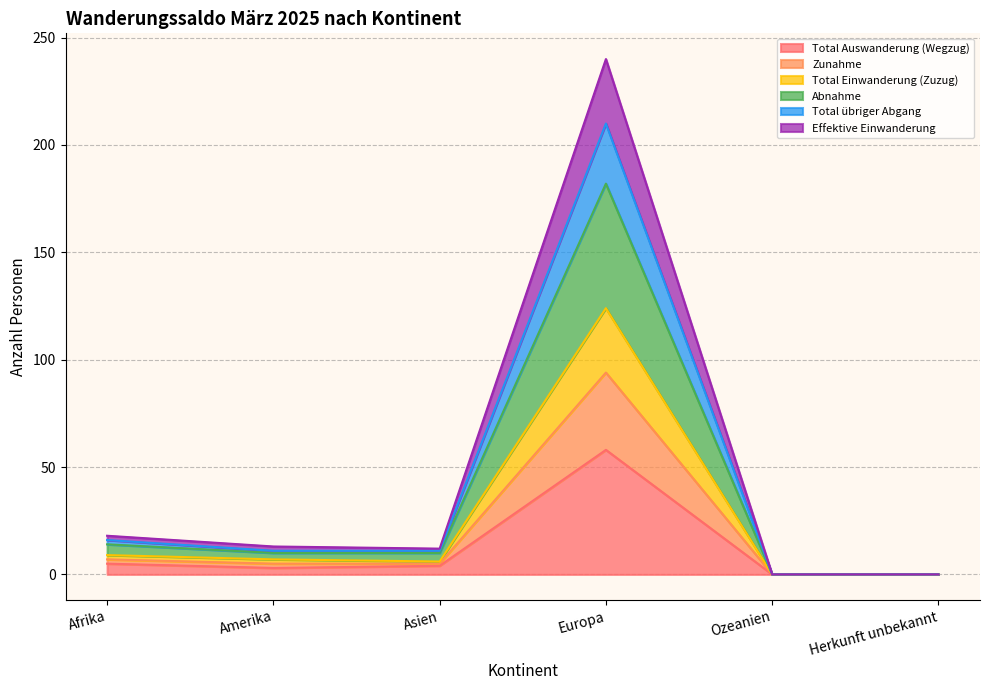

True or false: Abnahme and Total Einwanderung (Zuzug) intersect in this chart.

False